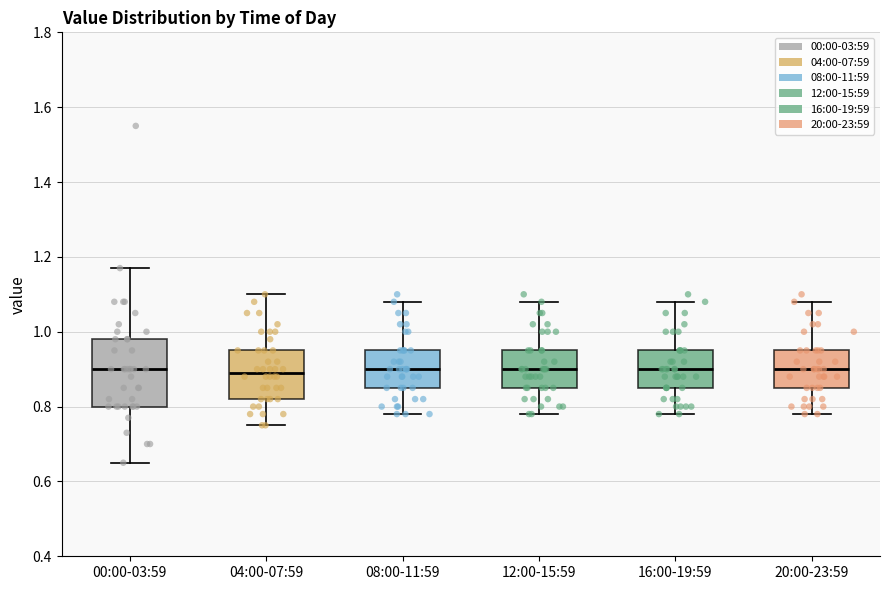

Which box is the tallest, from its lower edge to its upper edge?

00:00-03:59